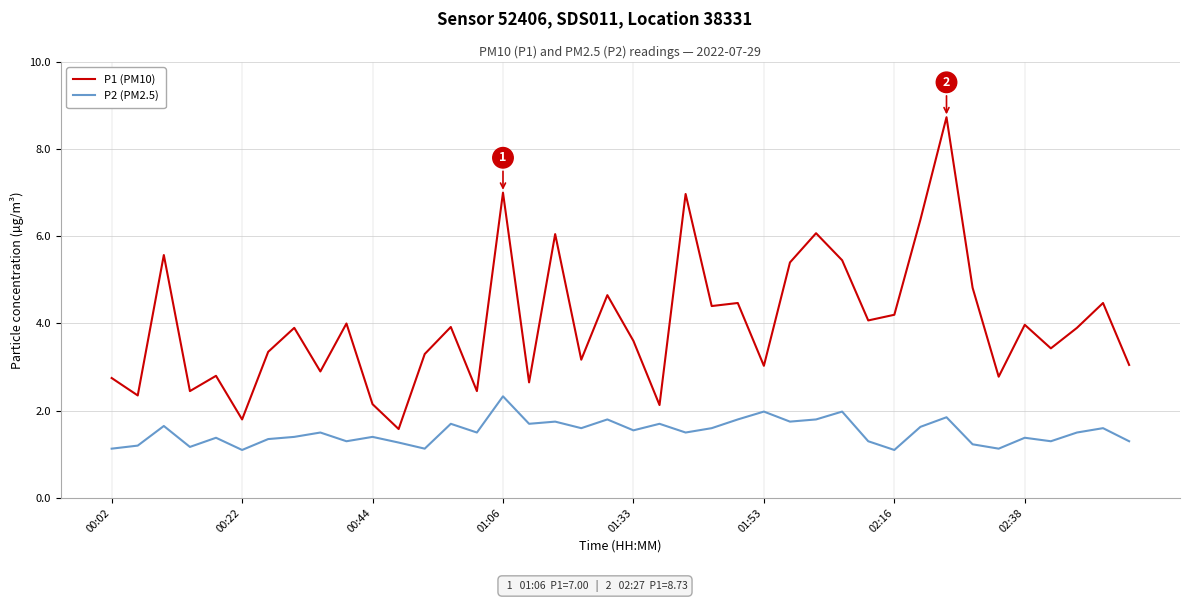

What is the minimum value for P2 (PM2.5)?

1.1